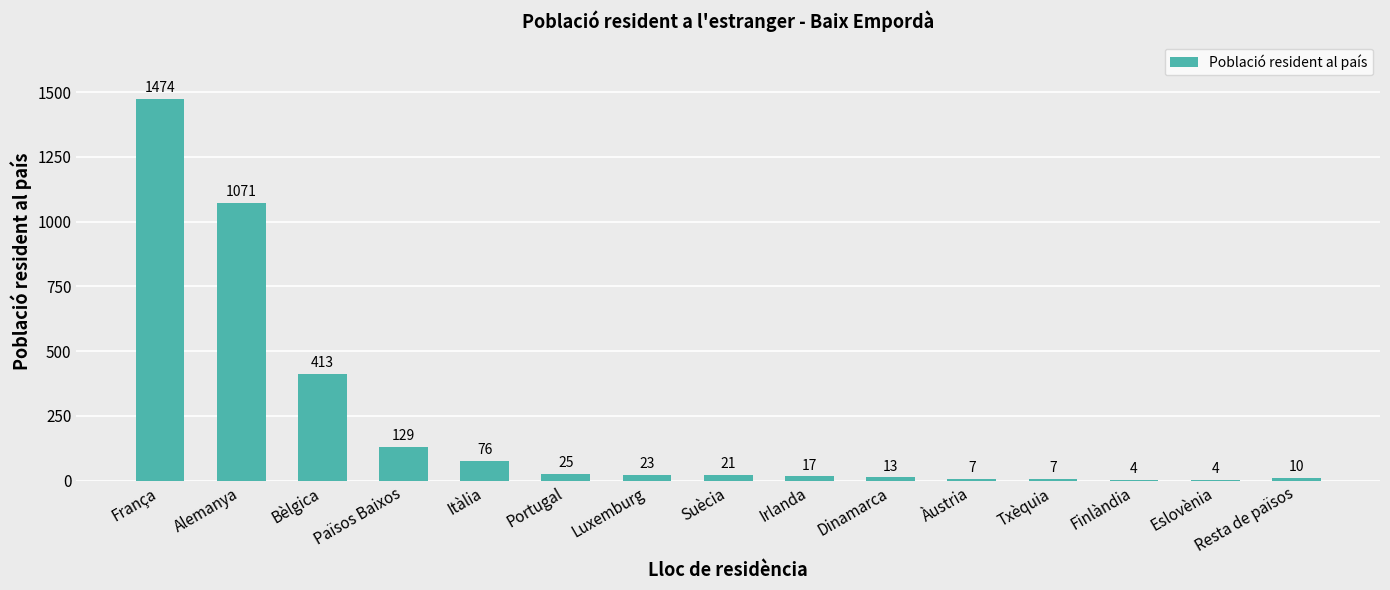

How many categories are shown in the chart?

15